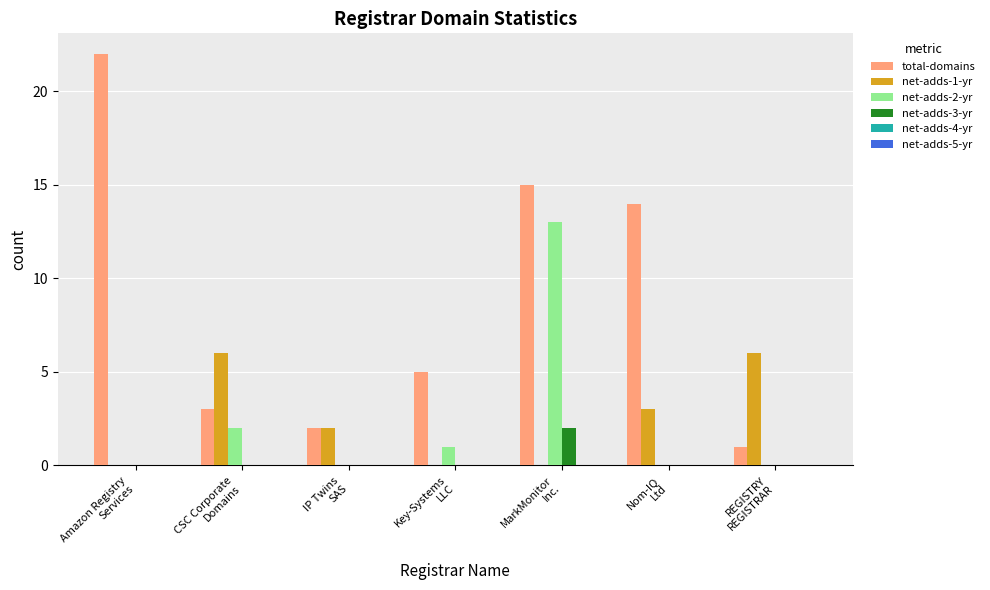

What is the maximum value for net-adds-2-yr?

13